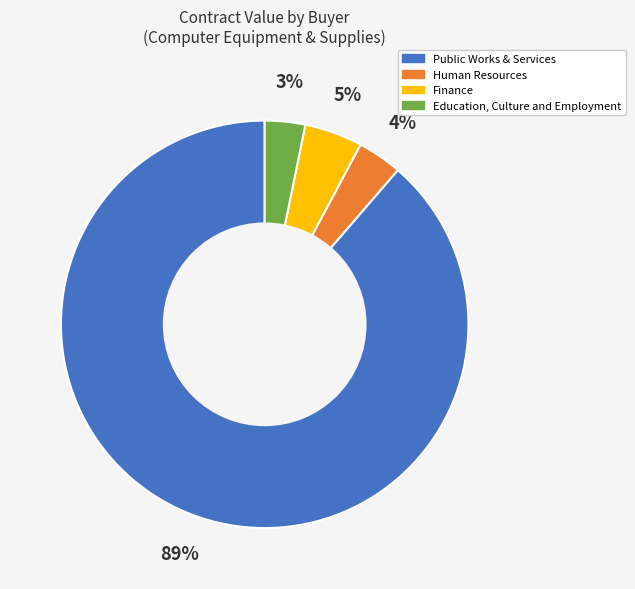

True or false: Finance accounts for 5% of the total.

True